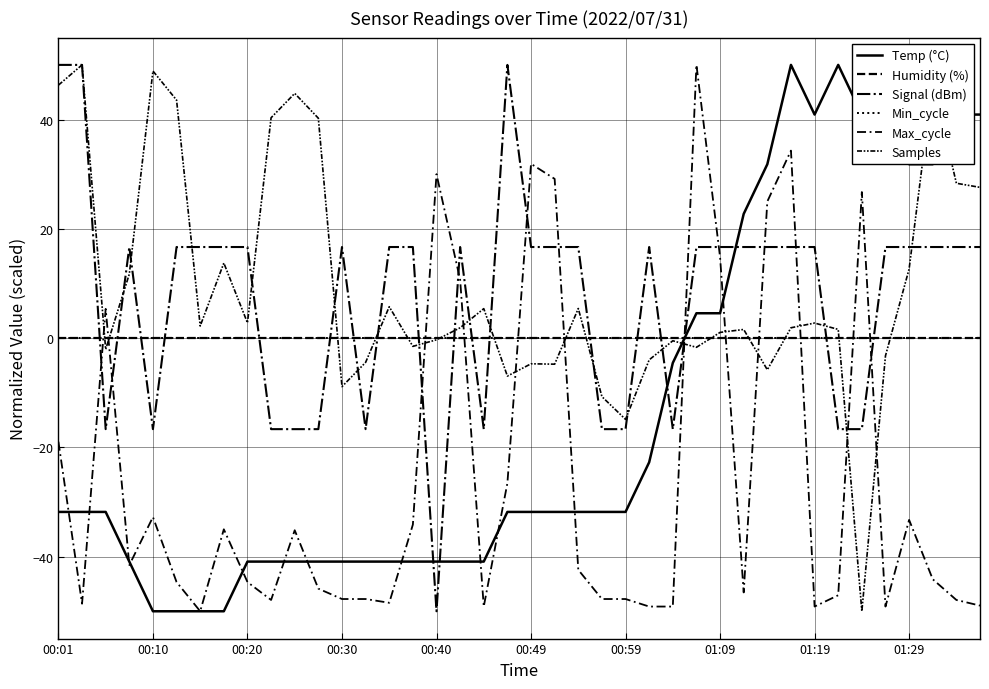

At which label is Signal (dBm) closest to 0?

00:30